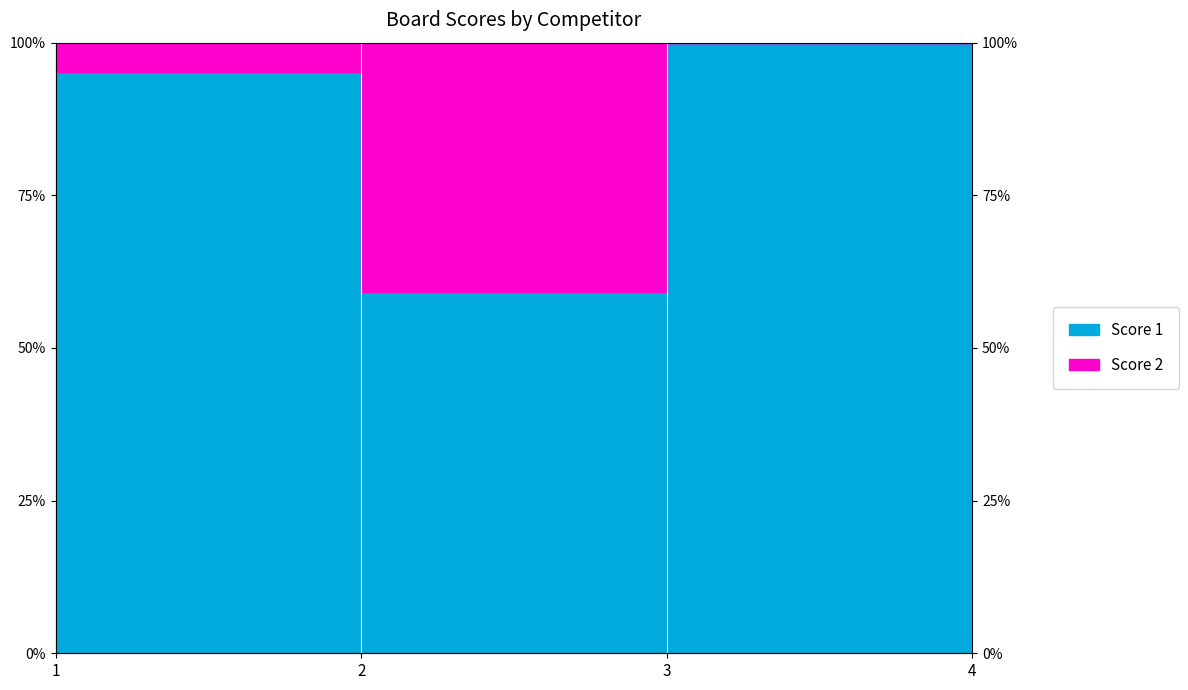

What is the change in value from 2 to 3?

+0.4